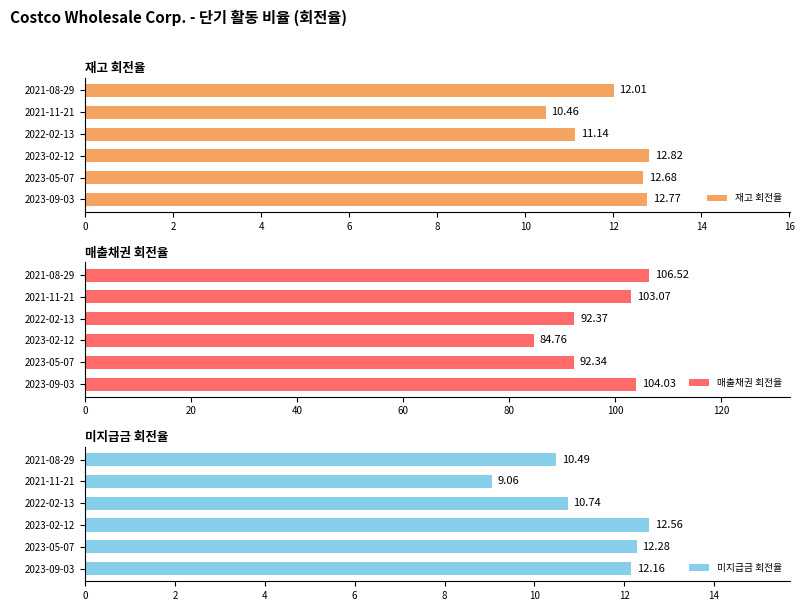

At which label is 매출채권 회전율 closest to 95?

2022-02-13